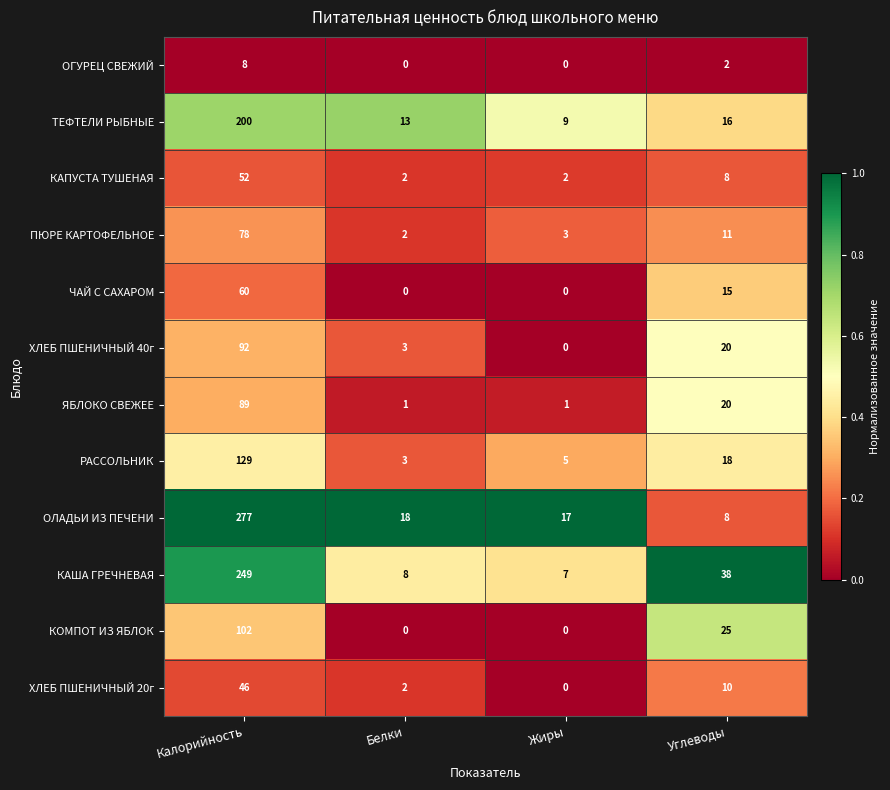

Where is РАССОЛЬНИК nearest to the value 66?

Углеводы